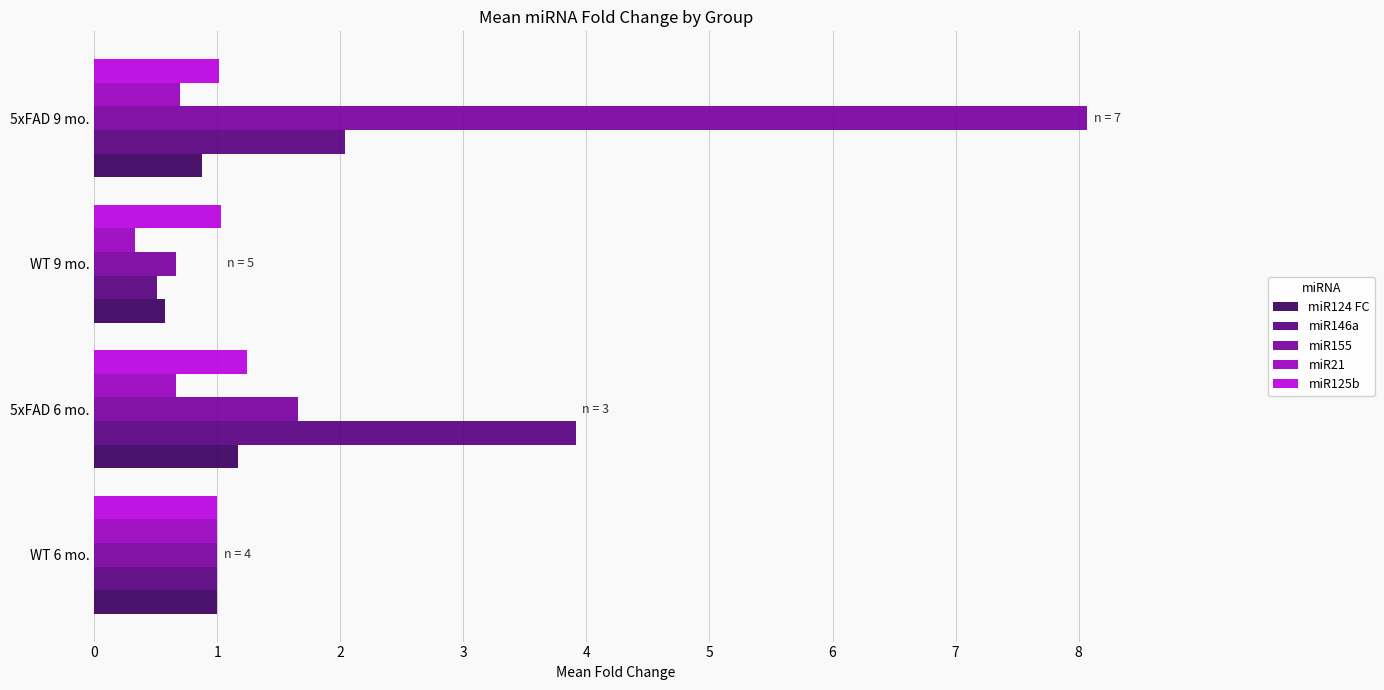

What is the total value across all series at 5xFAD 6 mo.?

8.6